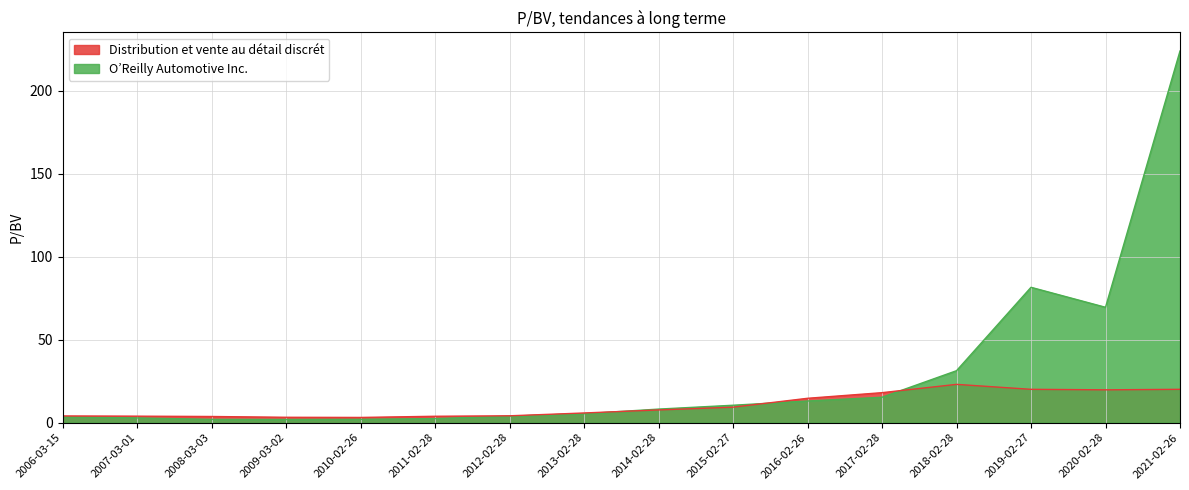

What are all the series names shown in the legend?

Distribution et vente au détail discrét, O’Reilly Automotive Inc.